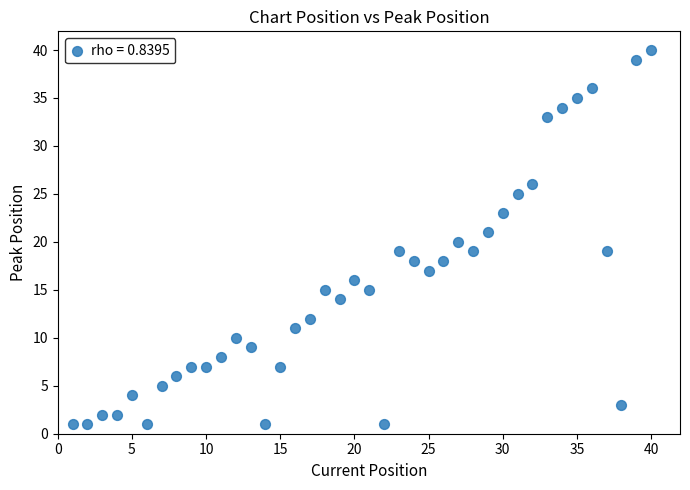

What is the range of Y values (max minus min)?

39